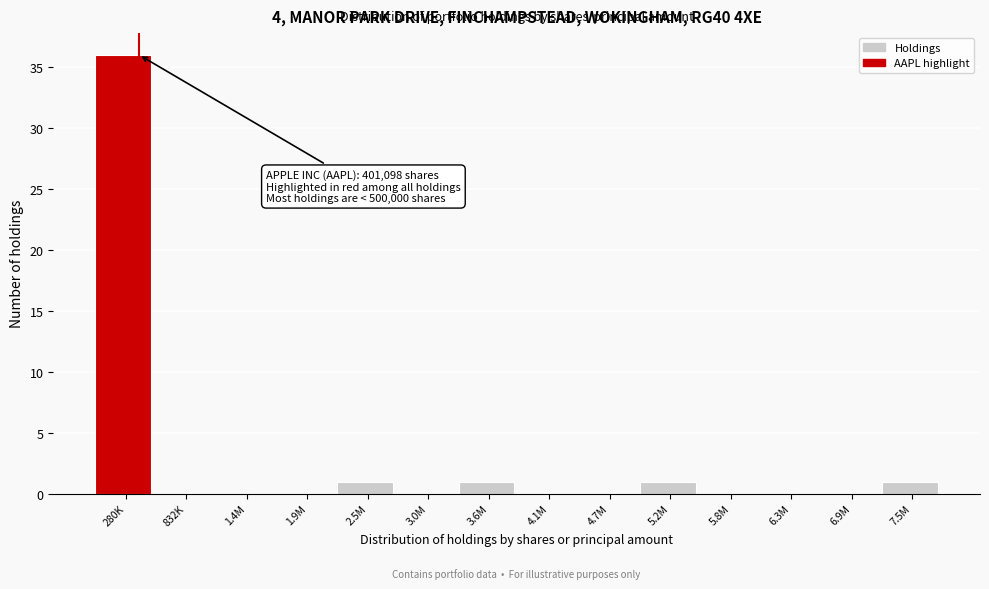

Reading right to left, list all the values displayed in this chart.

7.5M=1	6.9M=0	6.3M=0	5.8M=0	5.2M=1	4.7M=0	4.1M=0	3.6M=1	3.0M=0	2.5M=1	1.9M=0	1.4M=0	832K=0	280K=36